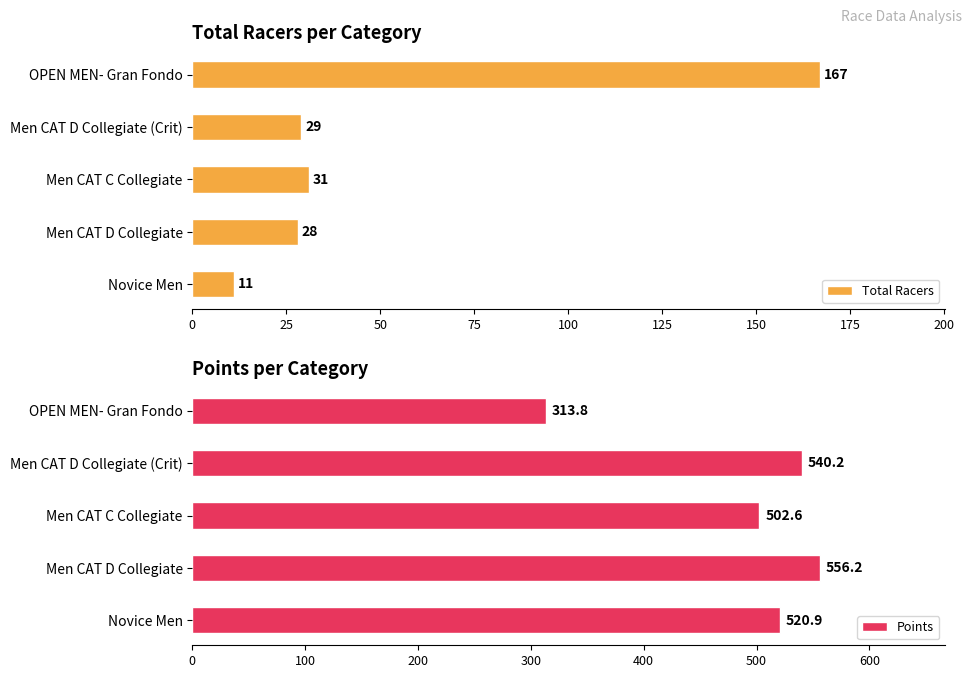

What is the difference between the maximum and second lowest values in the Total Racers series?

139